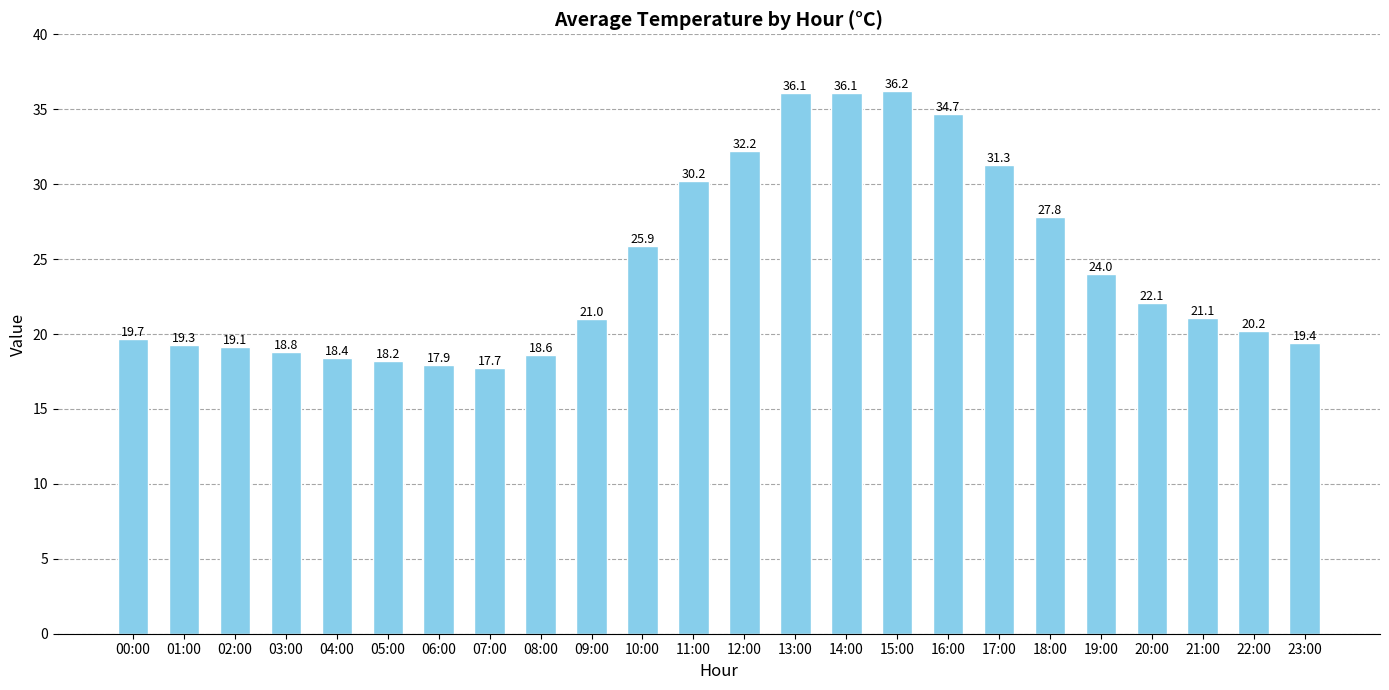

Which category has the highest value across all series?

15:00